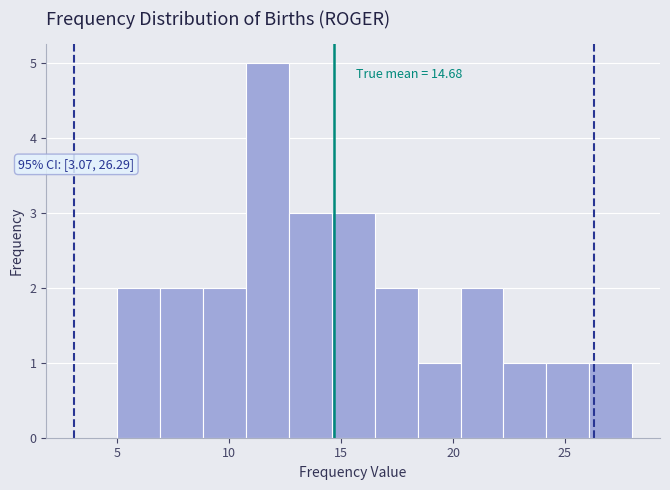

Around what value on the x-axis is the tallest bar? Give the approximate position of its centre, as read against the axis.

11.5